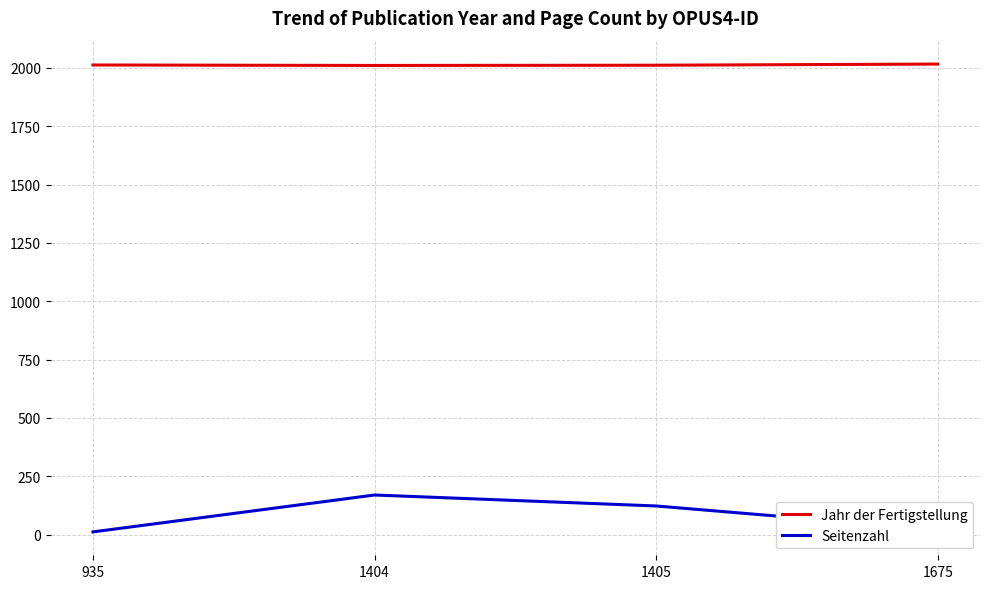

At which label does Seitenzahl reach its peak?

1404